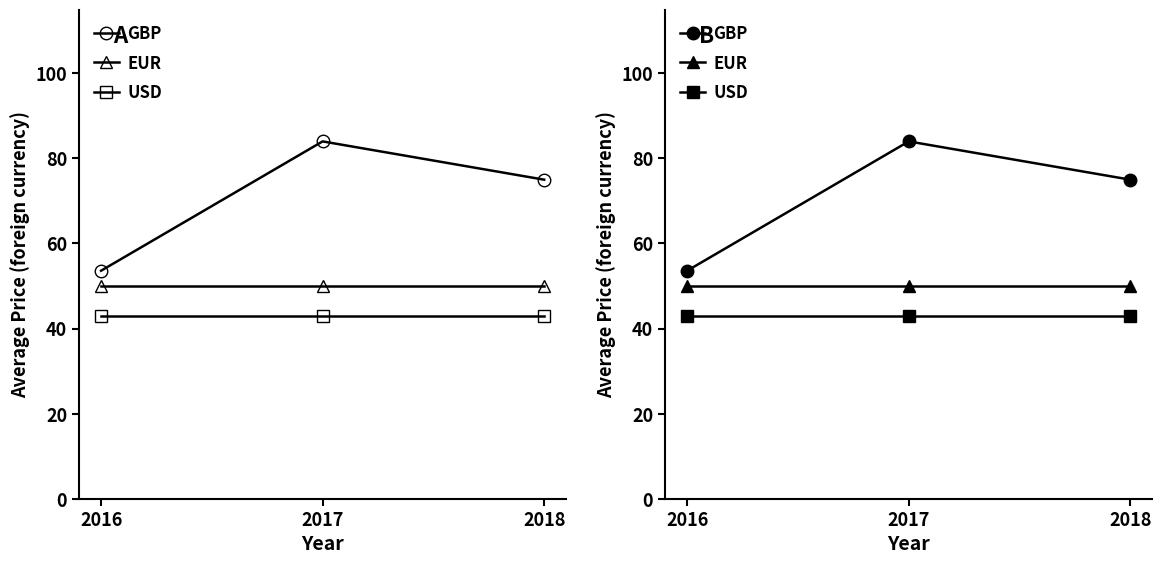

Which has a higher value, 2017 or 2018?

2017